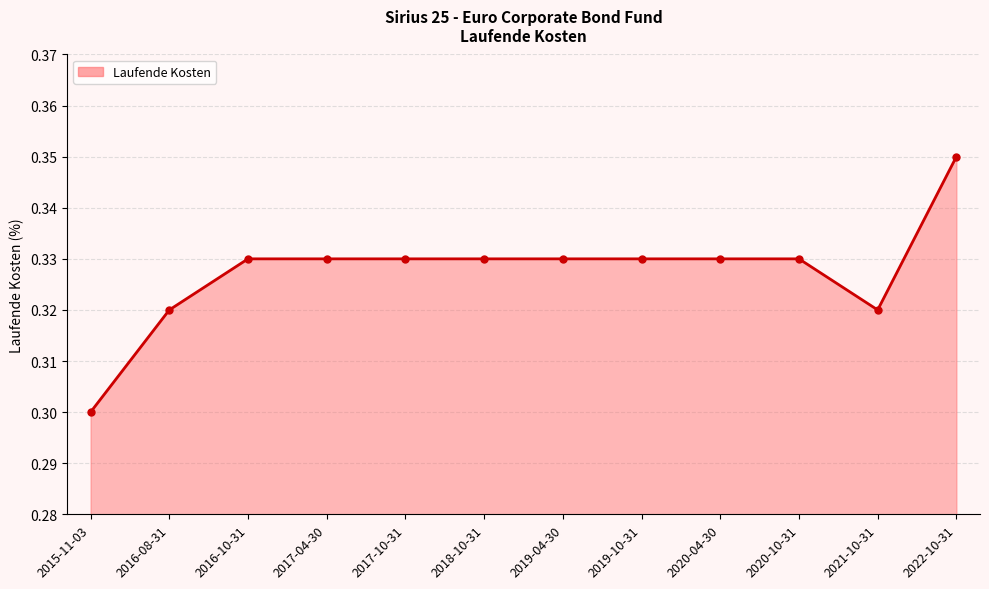

What is the label of the 12th point from the left?

2022-10-31